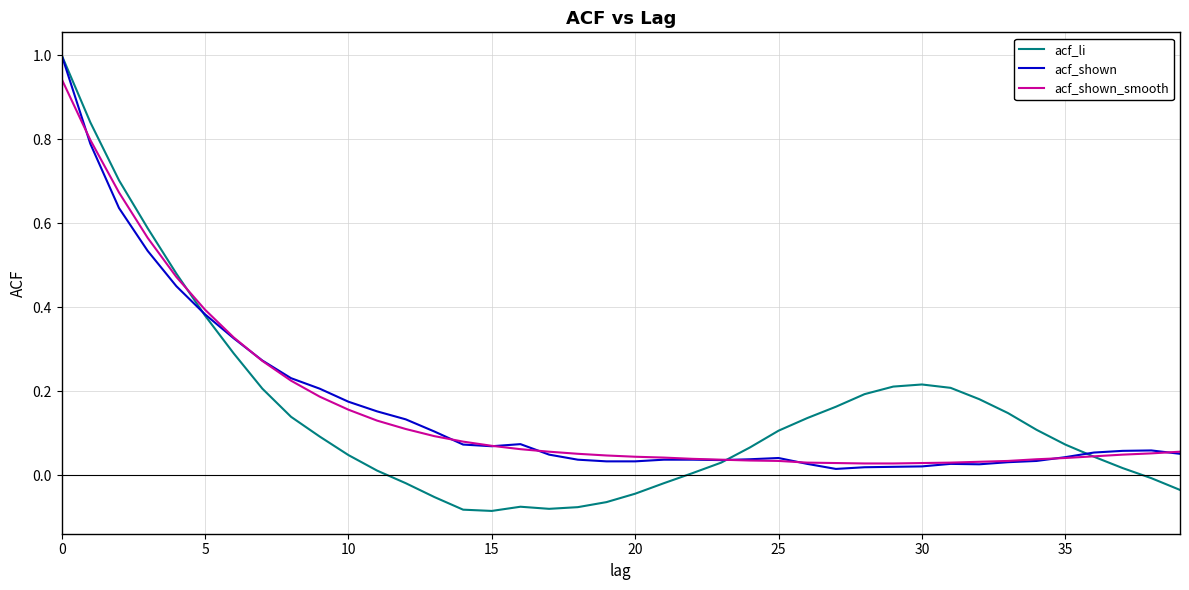

Which series has the widest spread of values?

acf_li